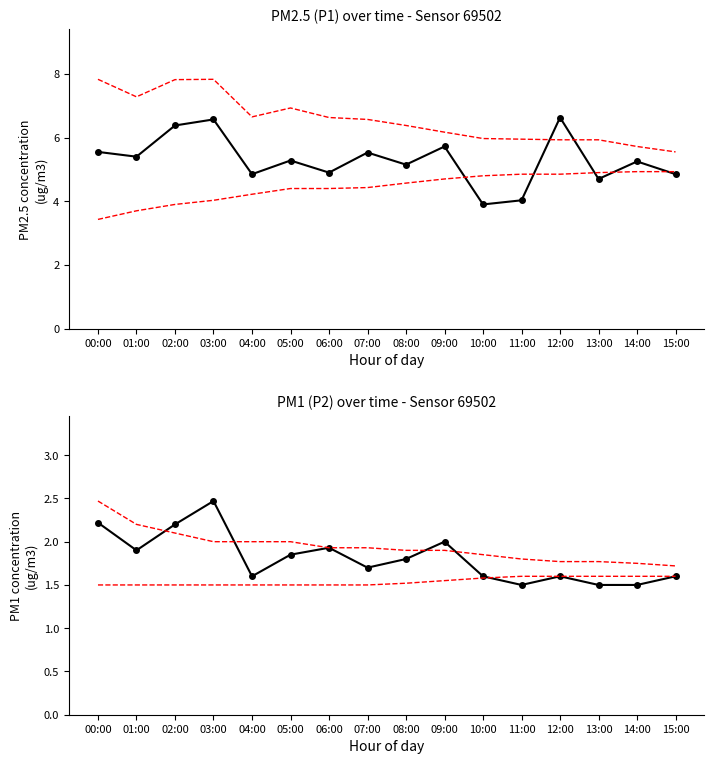

Between 06:00 and 08:00, which series saw the biggest shift?

P1